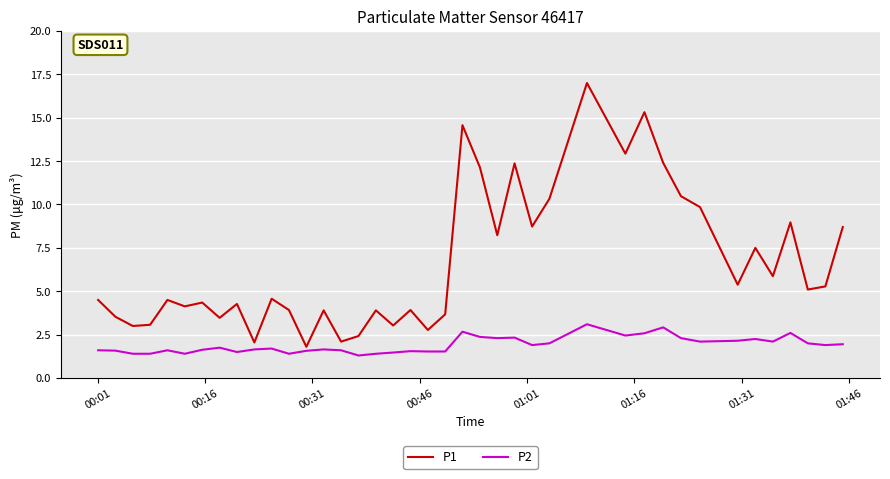

Is this an area chart (filled region under the line)?

No